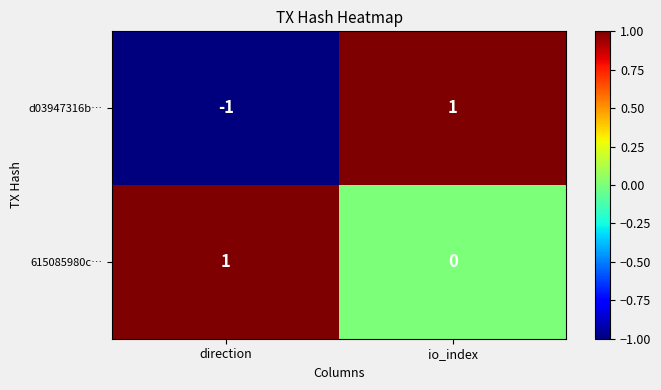

The 615085980c… series shows -1 at io_index. True or false?

False